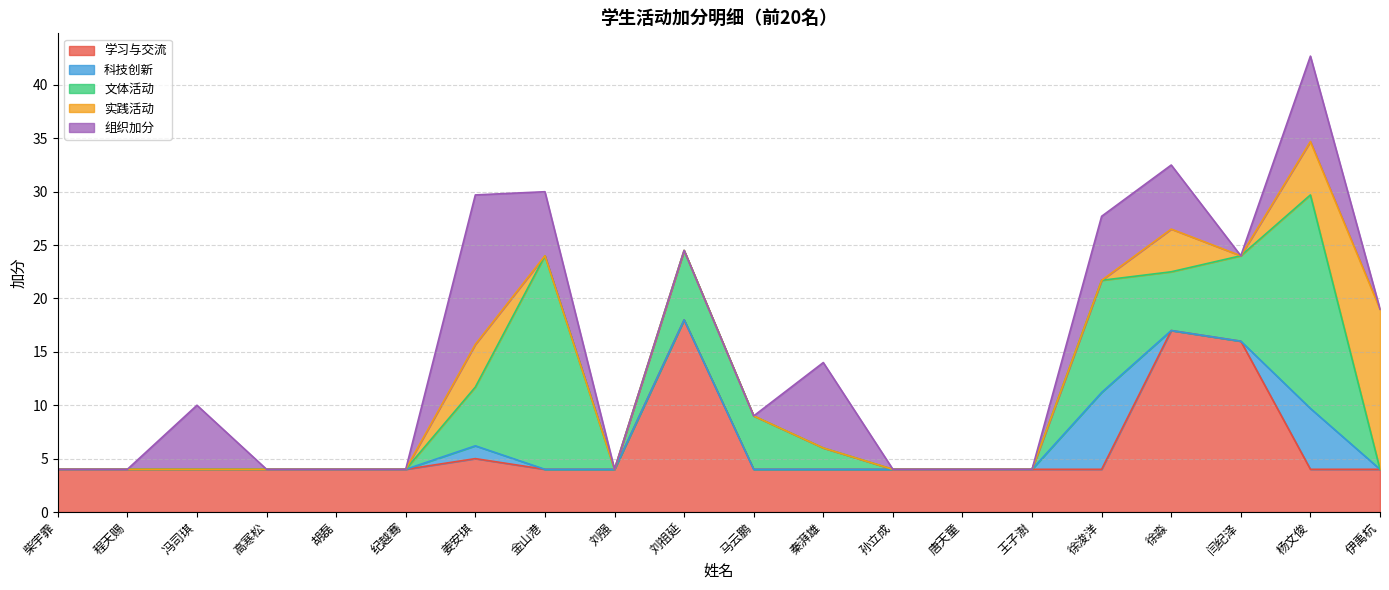

Which series ends up on top after the final intersection of 组织加分 and 学习与交流?

学习与交流